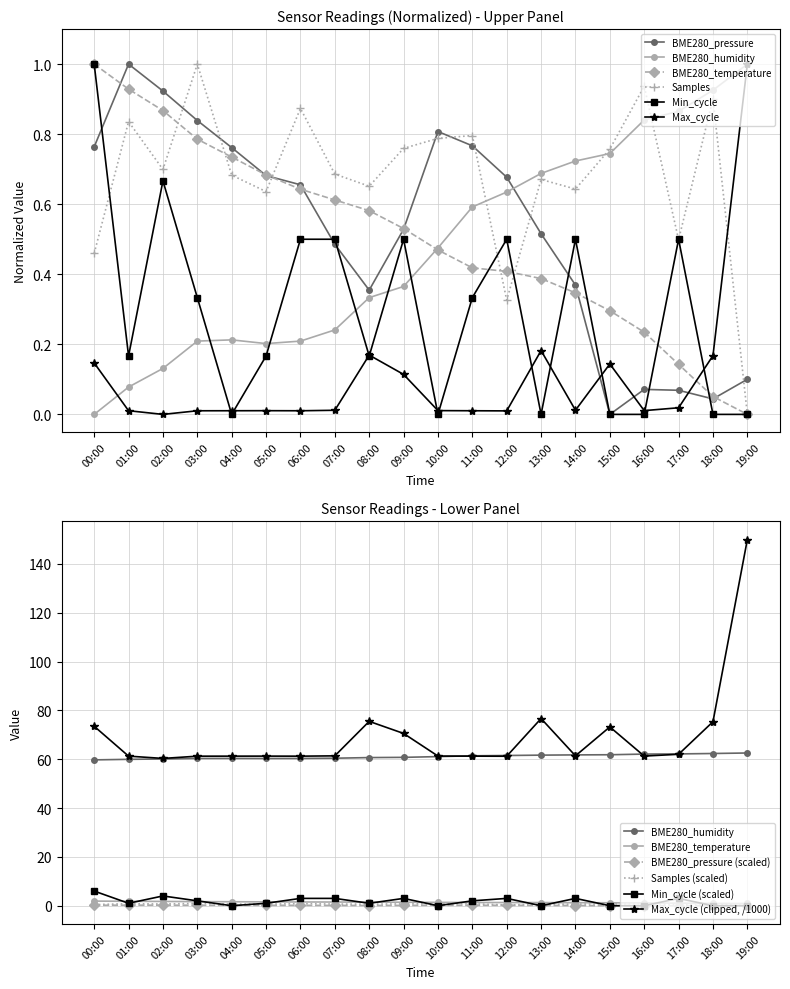

In BME280_pressure, how many points are lower than both neighbors (excluding endpoints)?

3